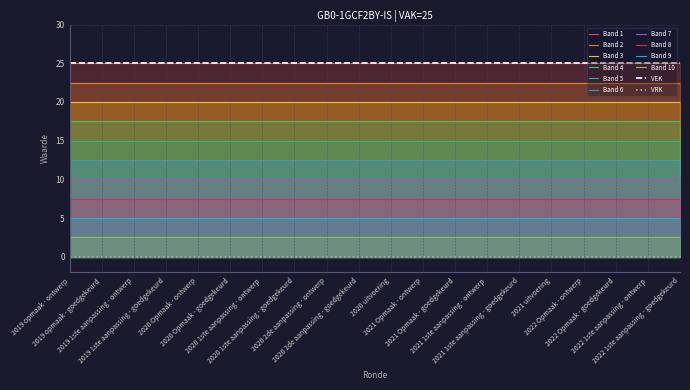

Reading left to right, list all the values displayed in this chart.

VEK: 25	25	25	25	25	25	25	25	25	25	25	25	25	25	25	25	25	25	25	25
VRK: 0	0	0	0	0	0	0	0	0	0	0	0	0	0	0	0	0	0	0	0